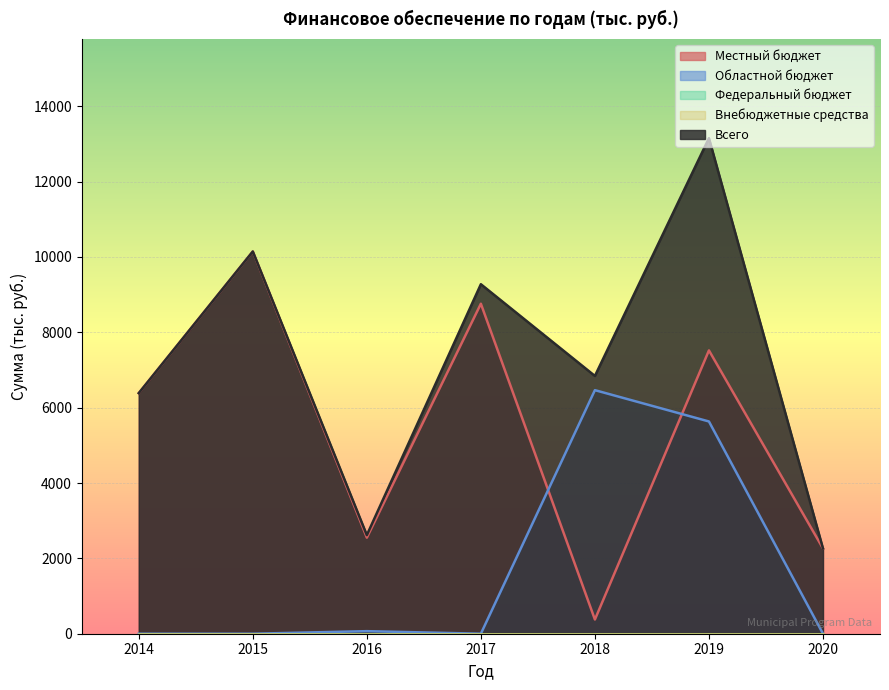

What is the total value across all series at 2018?

13682.0